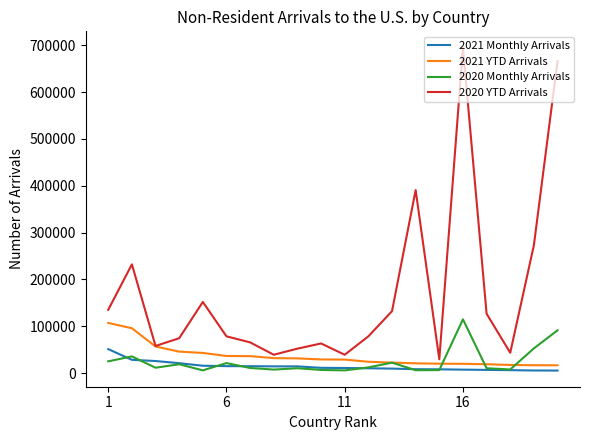

Which series has the largest range (max minus min)?

2020 YTD Arrivals